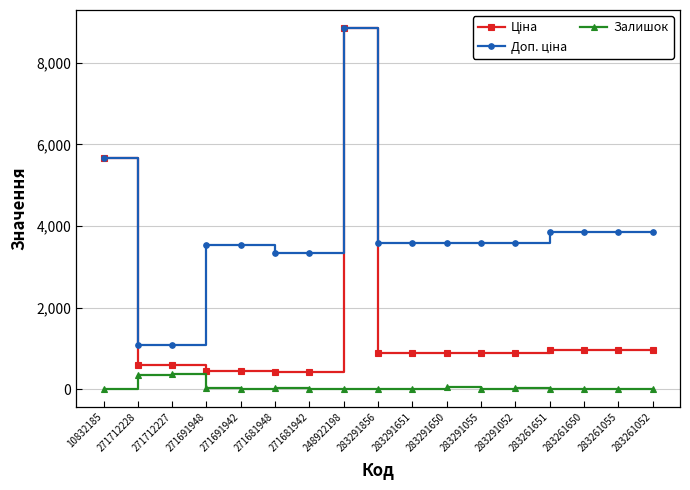

True or false: Залишок has a value of 2.0 at 10832185.

True